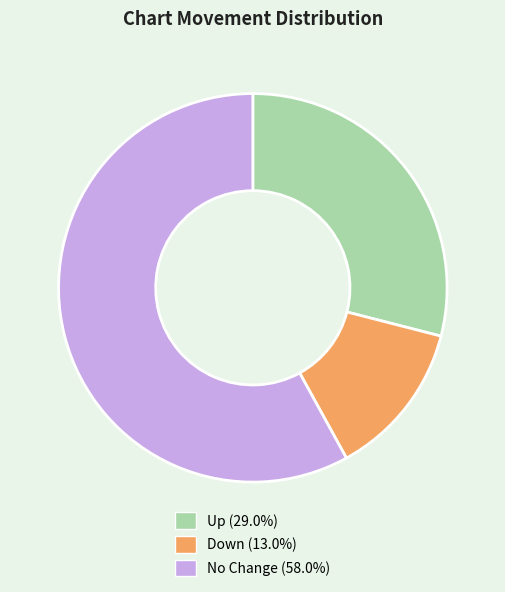

Approximately how many times larger is the value at Up (29.0%) compared to No Change (58.0%)?

0.5